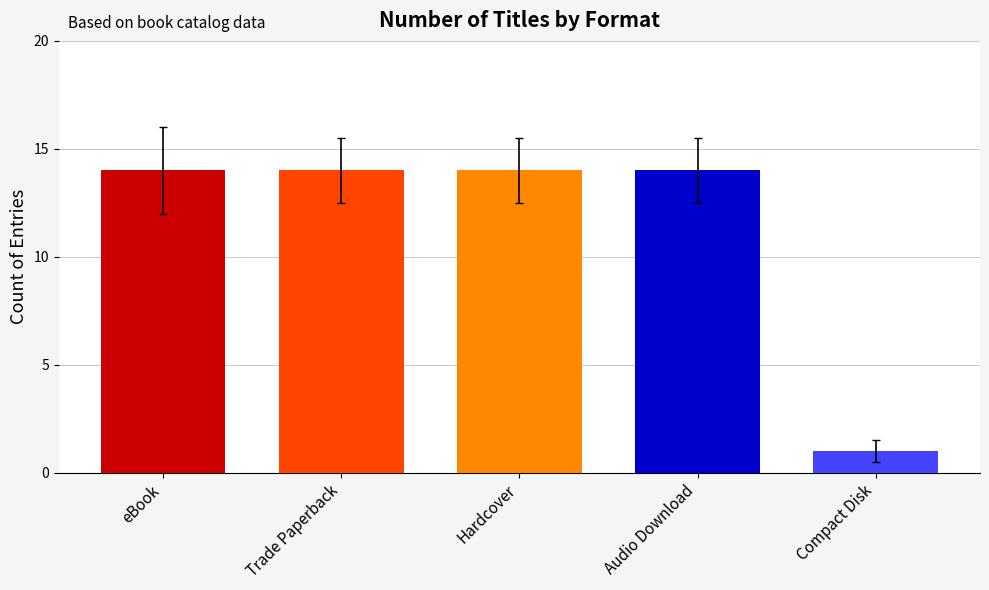

What is the value of the 4th bar from the left?

14